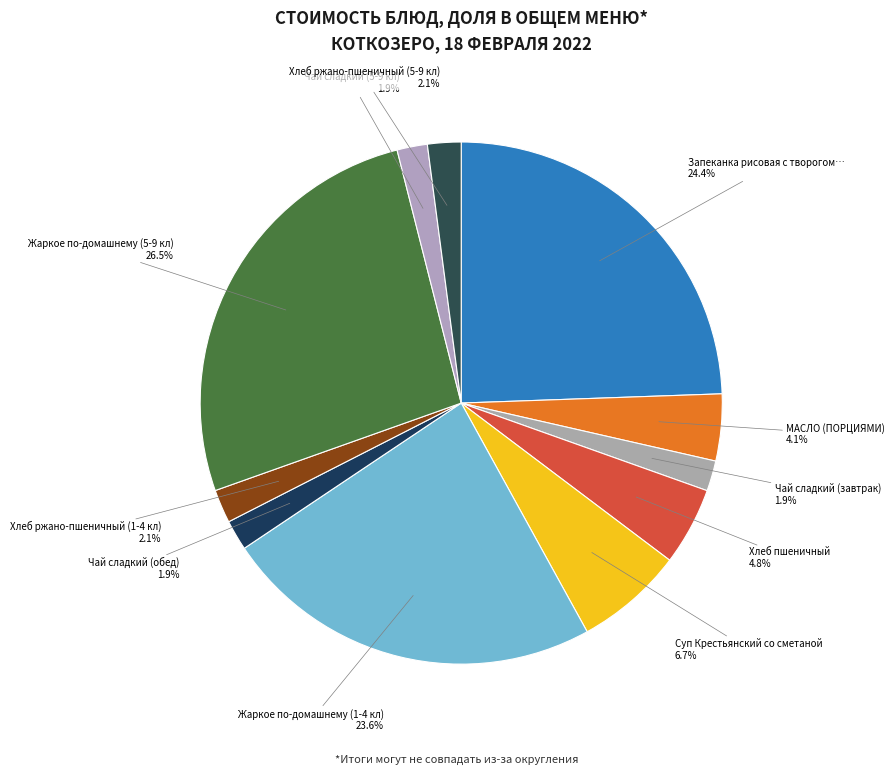

How many slices are in this pie chart?

11